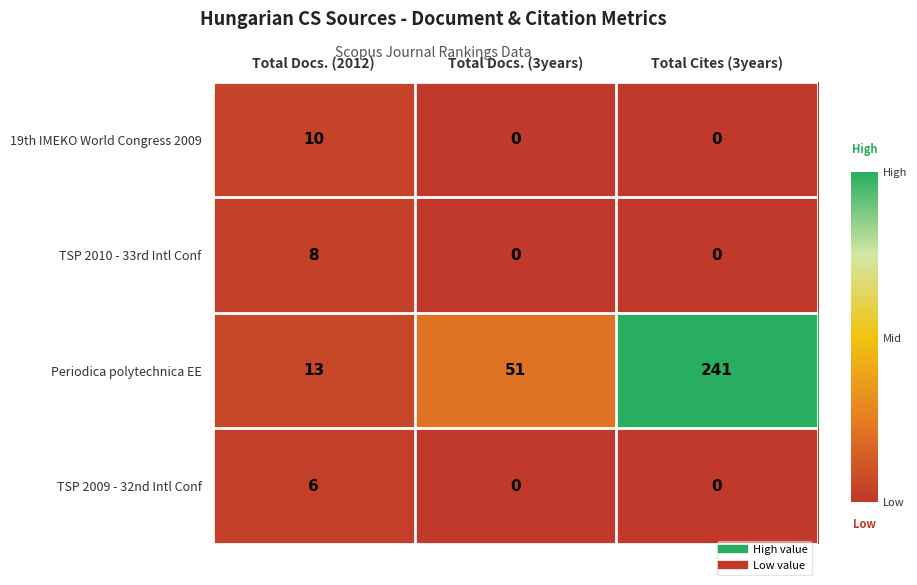

What is the difference between the highest and lowest values at Total Docs. (3years)?

51